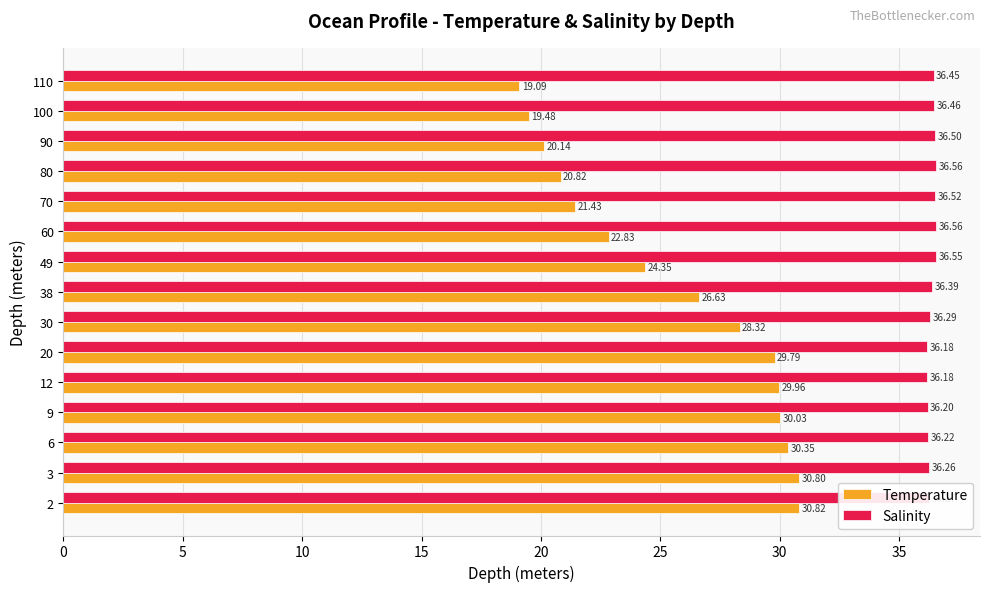

How many values in the Temperature series exceed 26?

8